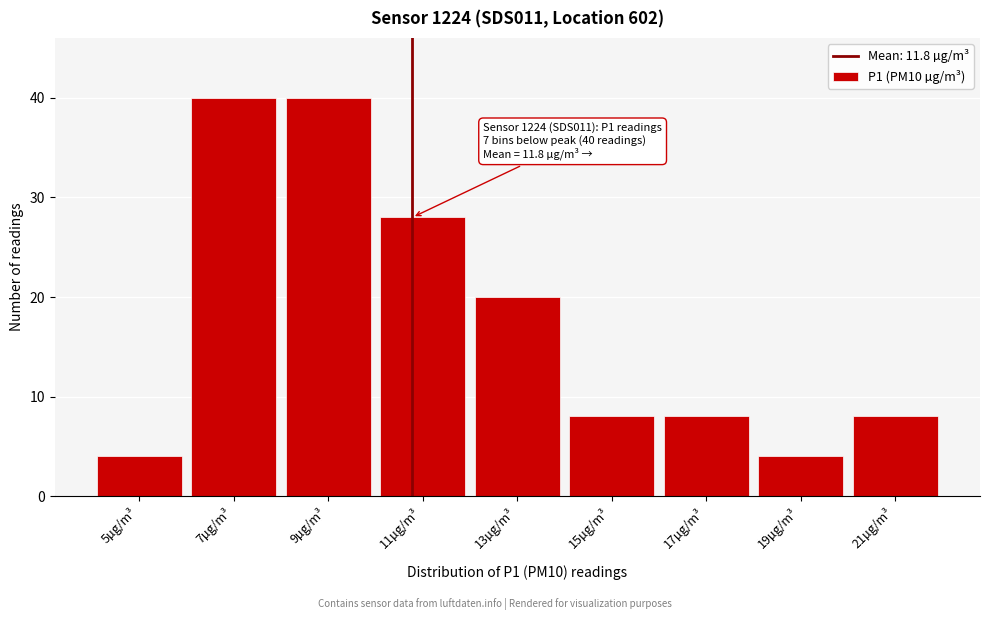

Reading left to right, extract all data points from this chart.

4	40	40	28	20	8	8	4	8